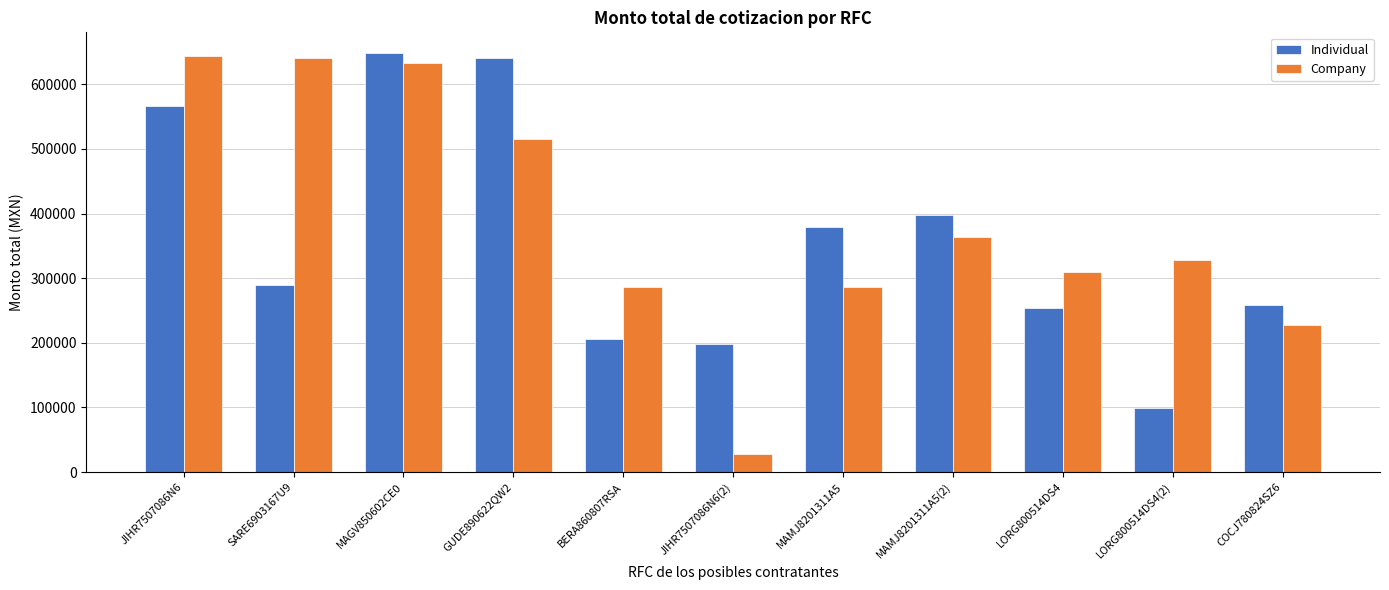

What are all the series names shown in the legend?

Individual, Company